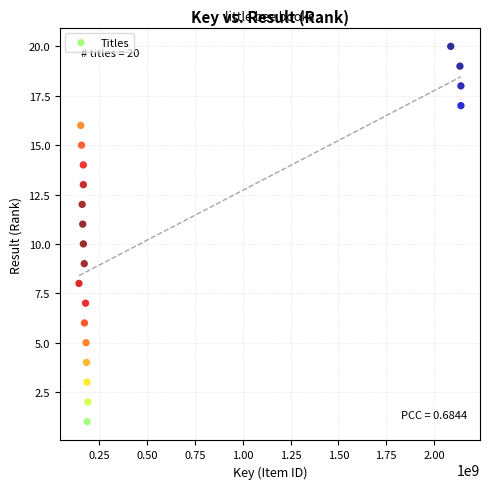

What is the range of Y values (max minus min)?

19